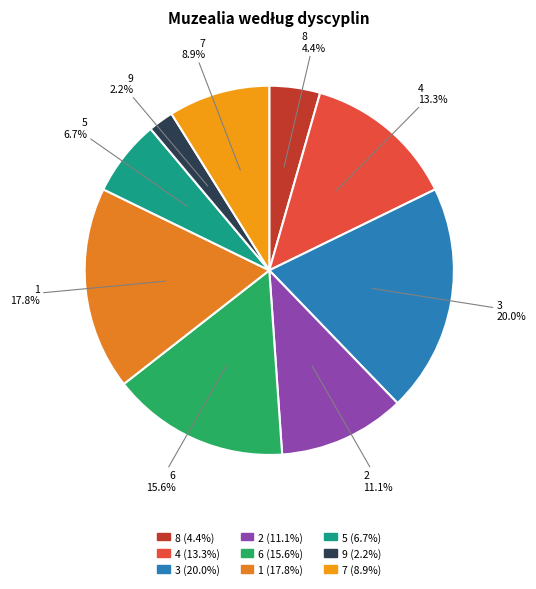

Is there a majority slice in this chart?

No